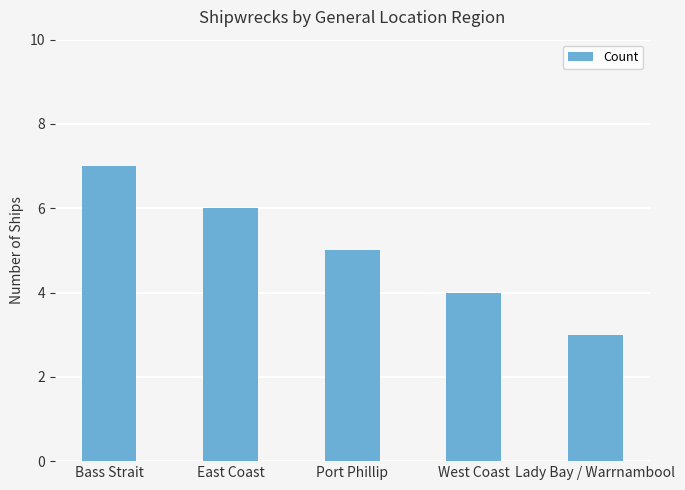

How many categories are shown in the chart?

5